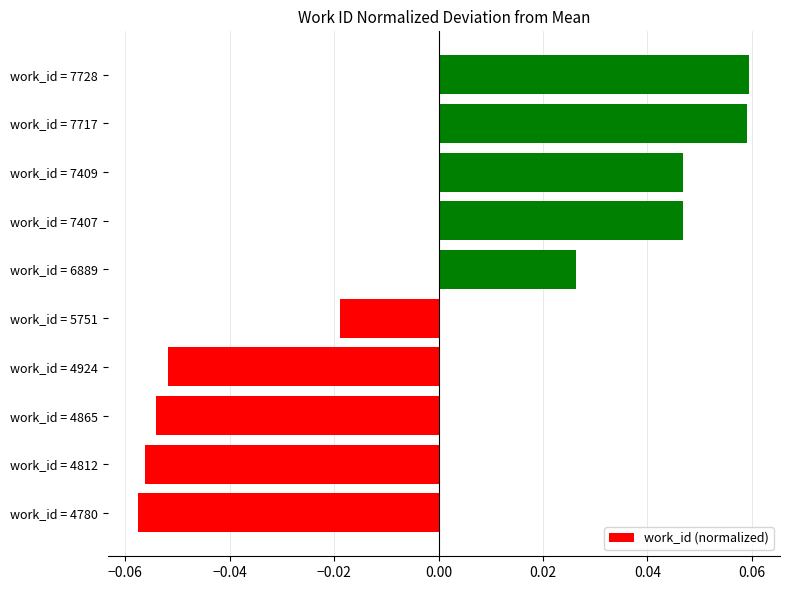

Which label corresponds to the smallest value in the chart?

work_id = 4780